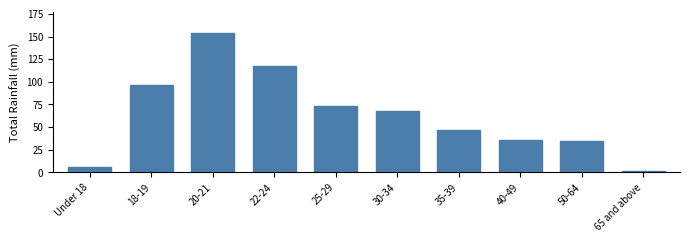

Reading left to right, extract all data points from this chart.

Under 18=6	18-19=96	20-21=154	22-24=118	25-29=73	30-34=68	35-39=47	40-49=36	50-64=35	65 and above=2